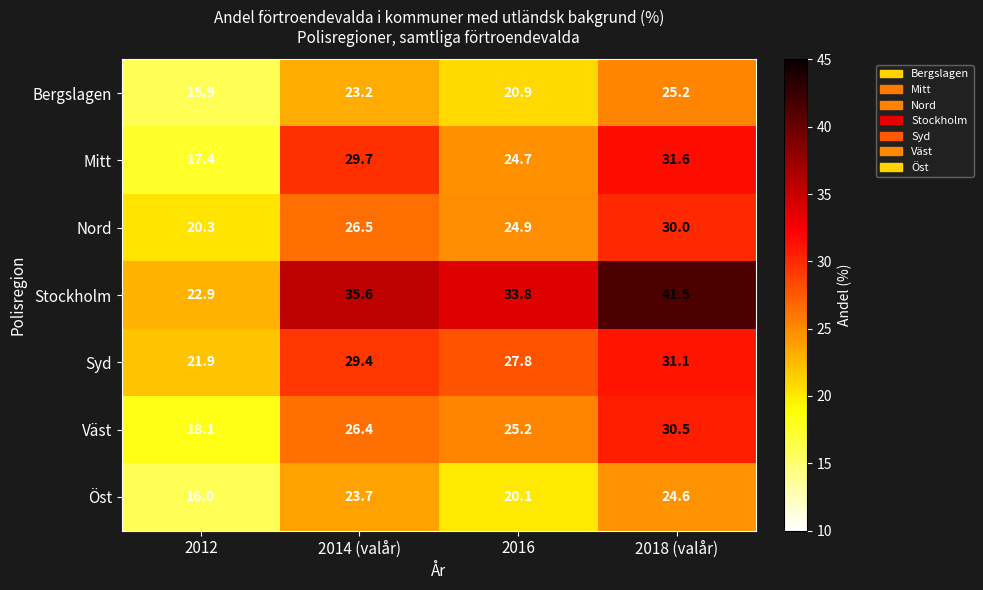

What is the greatest value displayed?

41.5